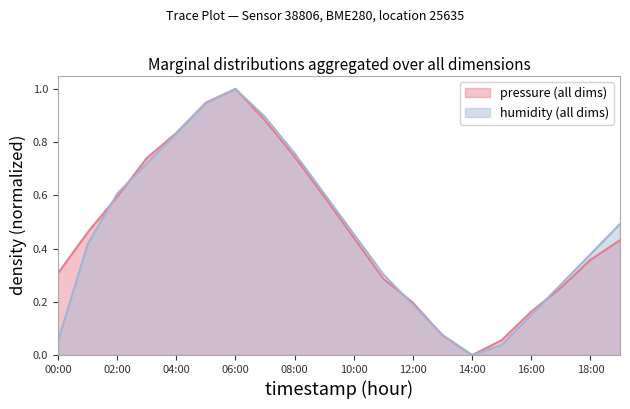

List the series in order of their peak value, lowest first.

pressure, humidity